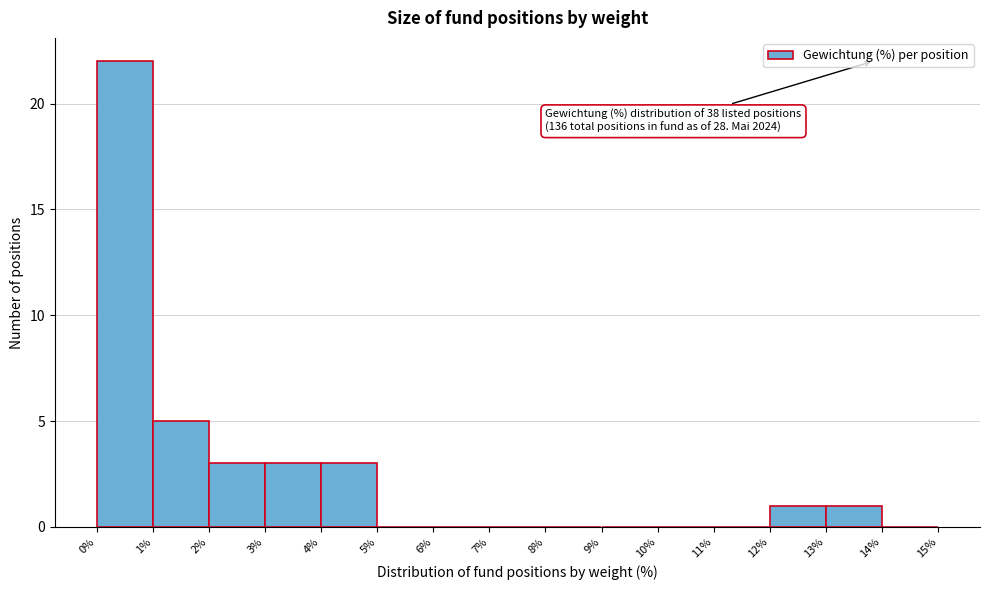

Which range on the x-axis has the tallest bar?

0% to 1%